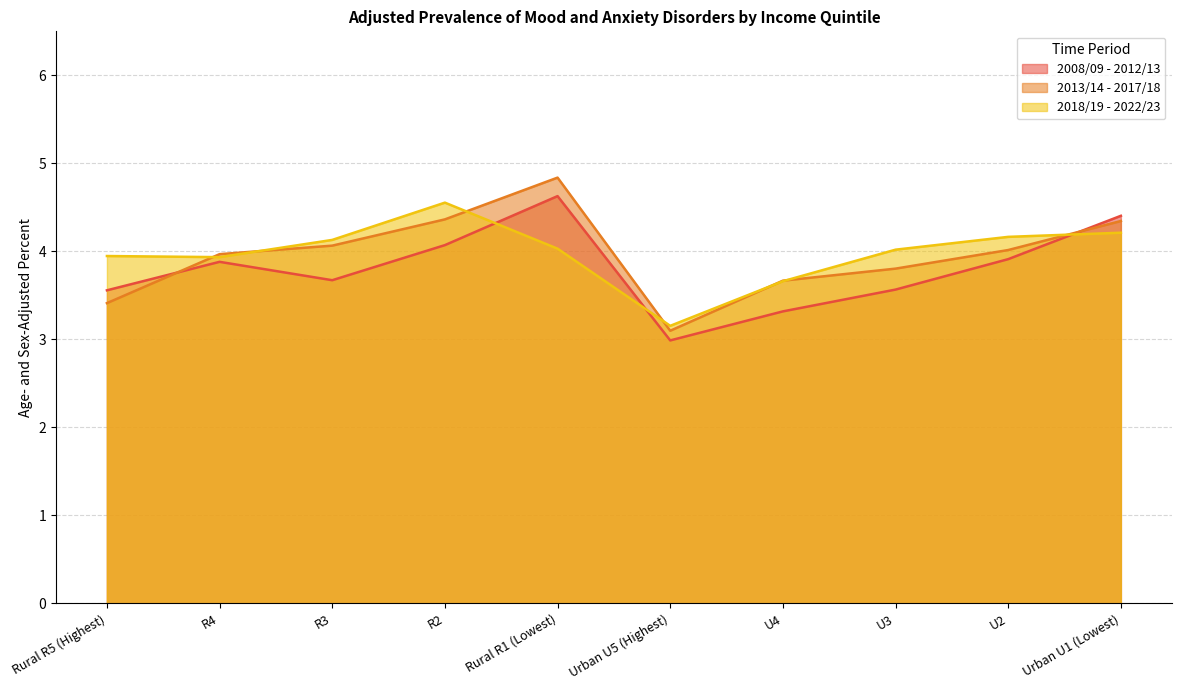

Which series has the widest spread of values?

2013/14 - 2017/18